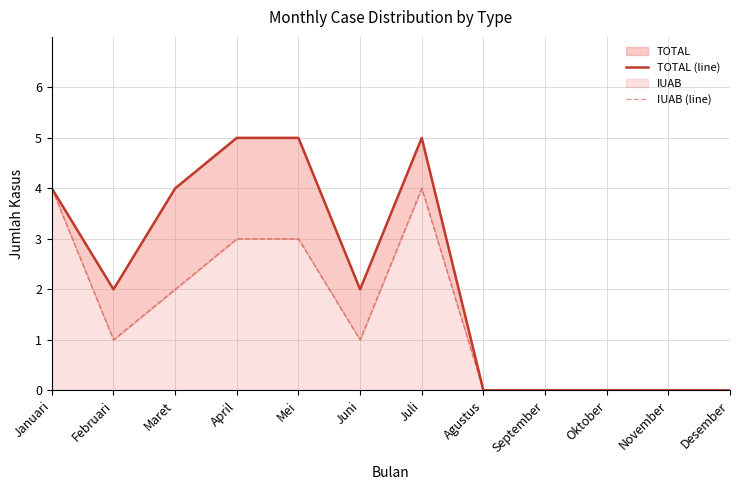

What is the difference between the maximum and minimum values in the IUAB (line) series?

4